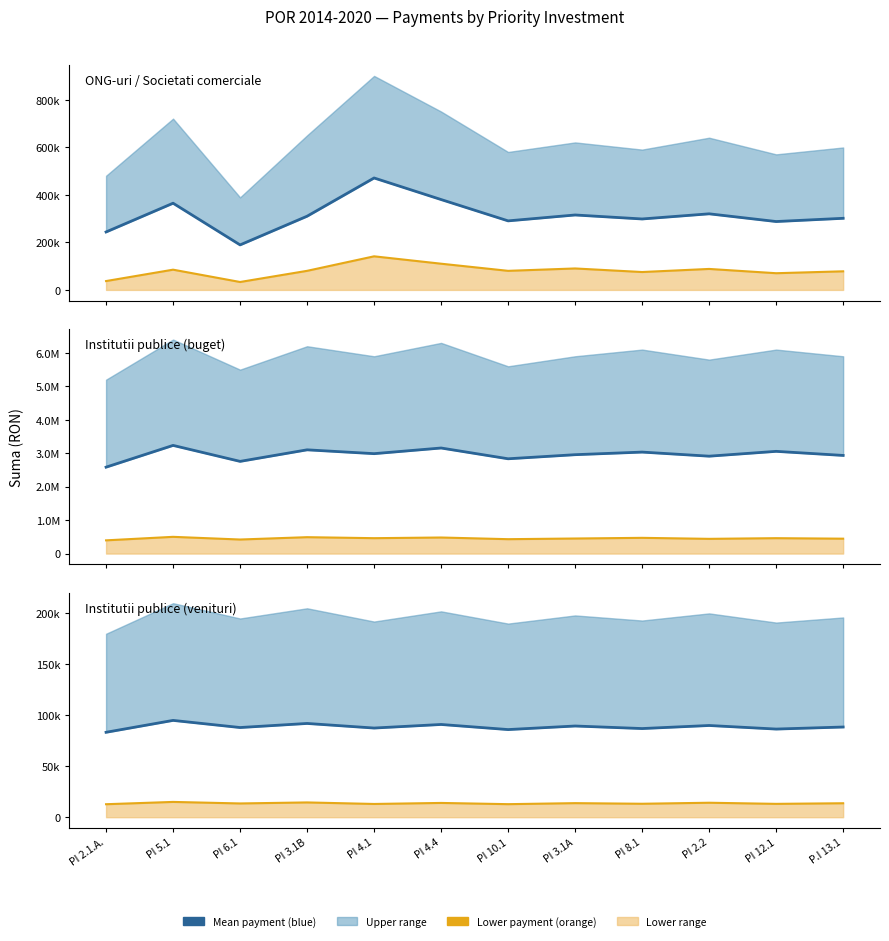

Rank the categories by Institutii publice (buget) (lower) value from lowest to highest.

PI 2.1.A., PI 6.1, PI 10.1, PI 2.2, P.I 13.1, PI 3.1A, PI 4.1, PI 12.1, PI 8.1, PI 4.4, PI 3.1B, PI 5.1